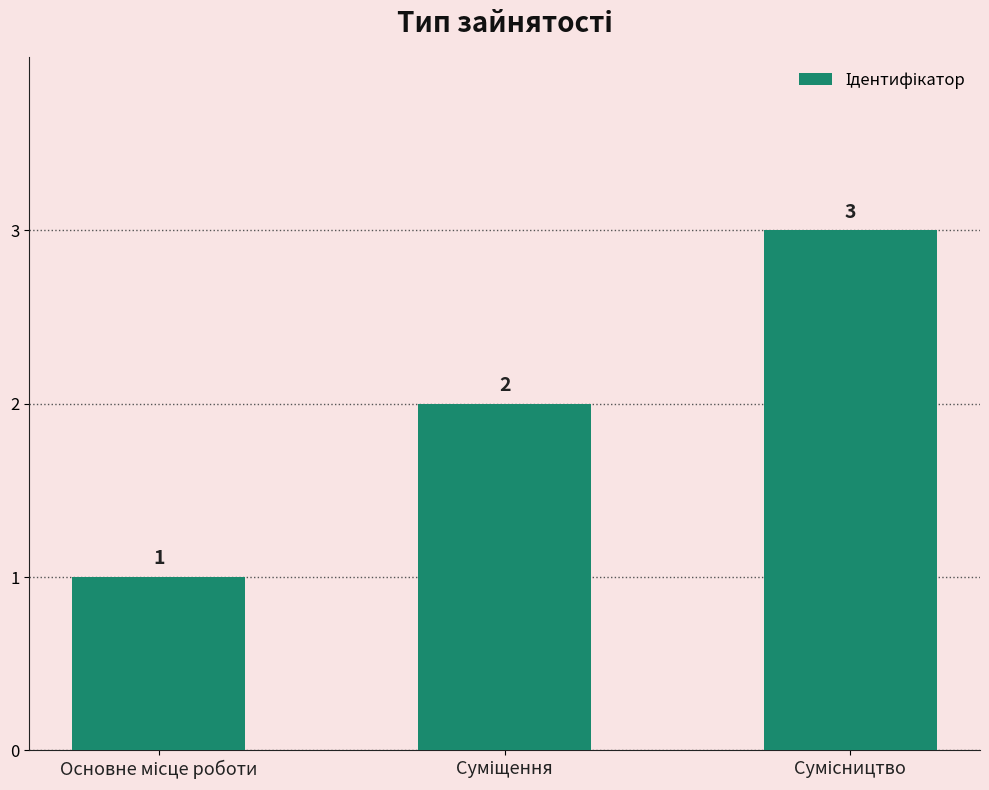

What is the maximum value shown in the chart?

3